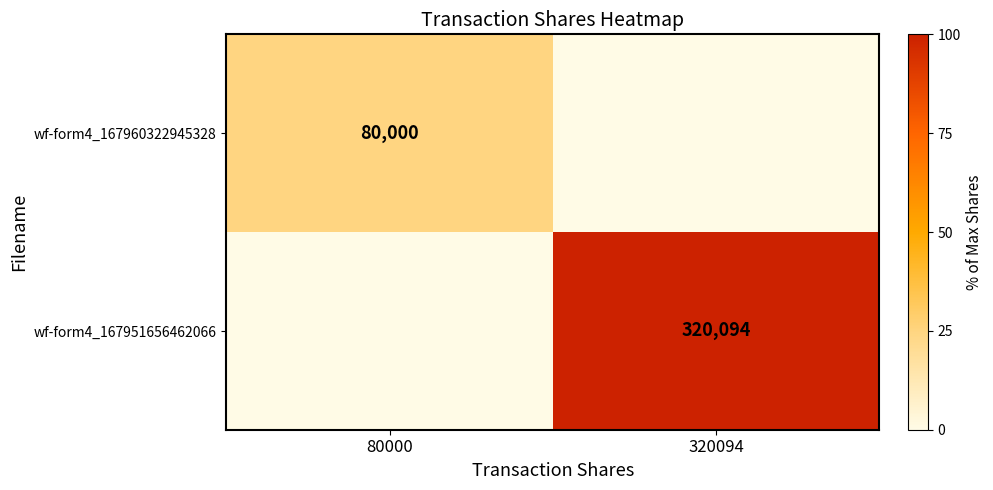

How many values in the wf-form4_167951656462066 series are below 100?

1